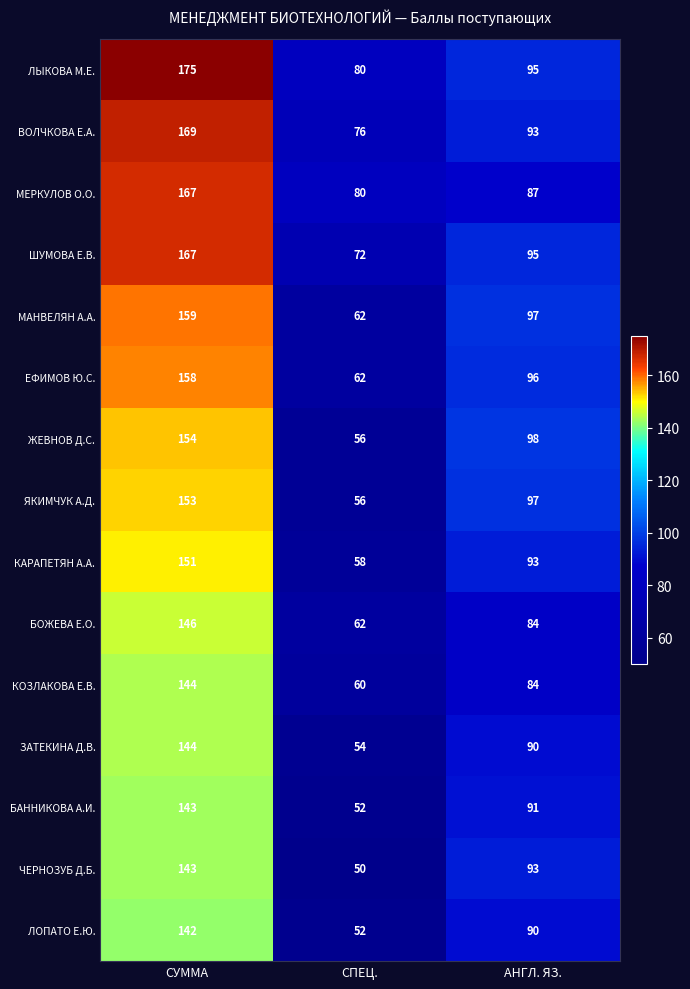

What is the maximum value shown in the chart?

175